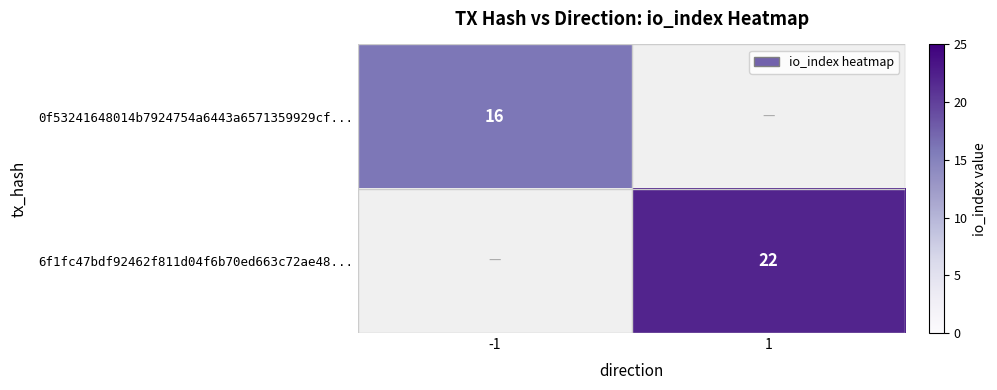

True or false: 0f53241648014b7924754a6443a6571359929cf... has a value of 16 at -1.

True